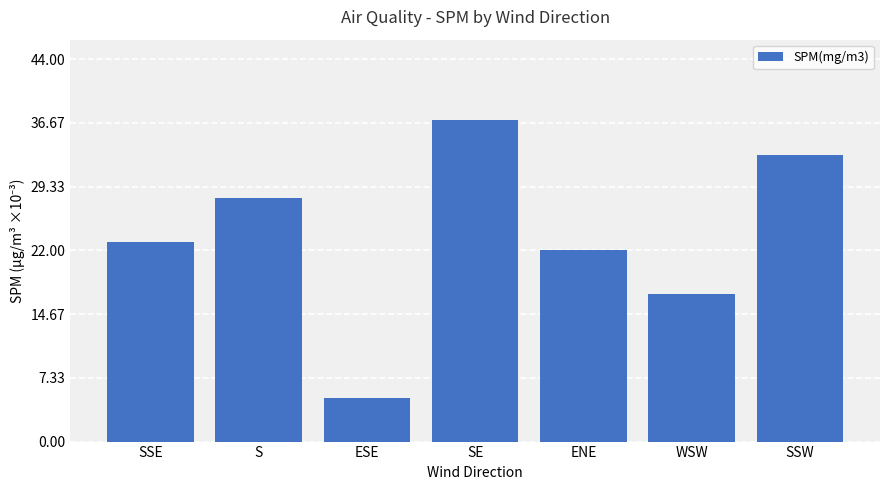

What position from the right is SE?

4